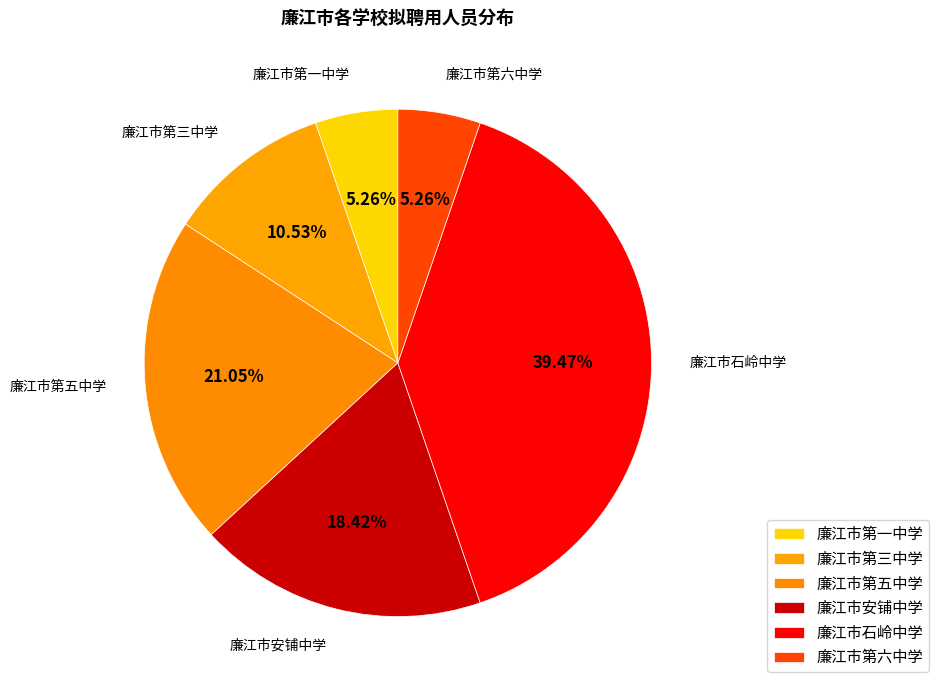

Which category has the biggest portion of the pie?

廉江市石岭中学